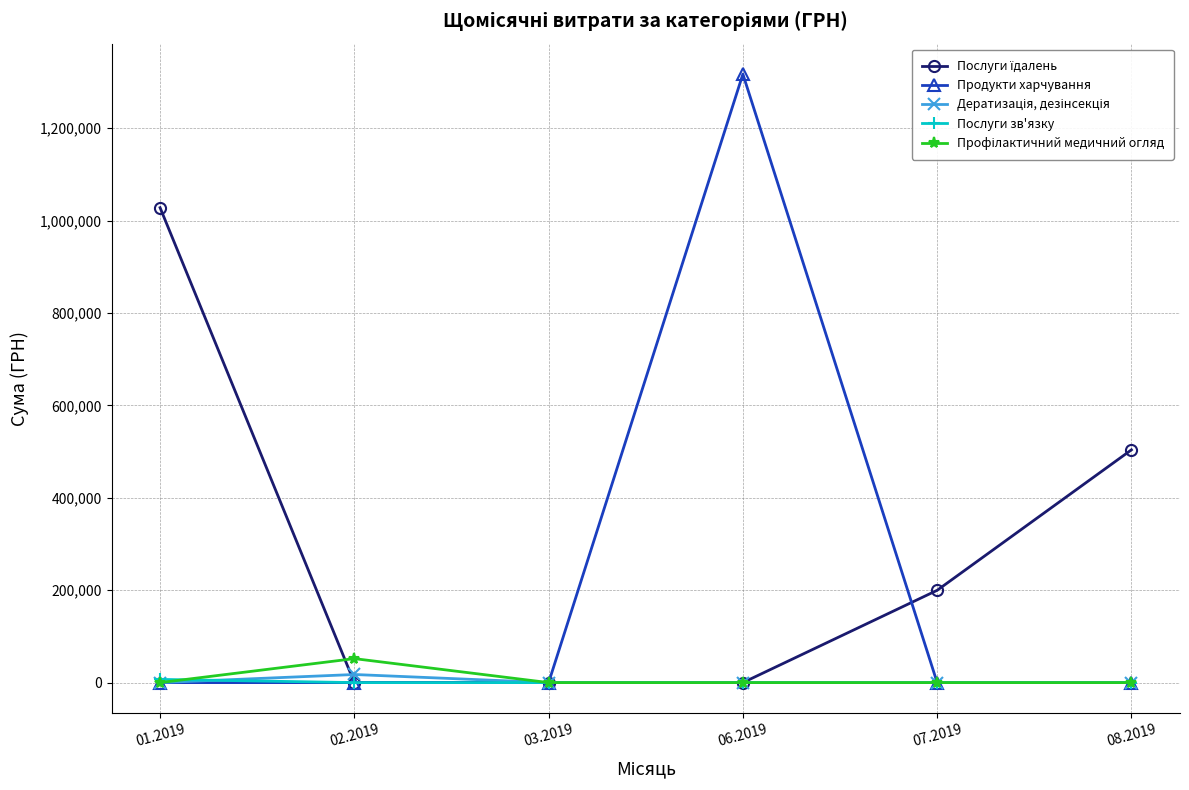

What is the average value of the Послуги зв'язку series?

1154.7